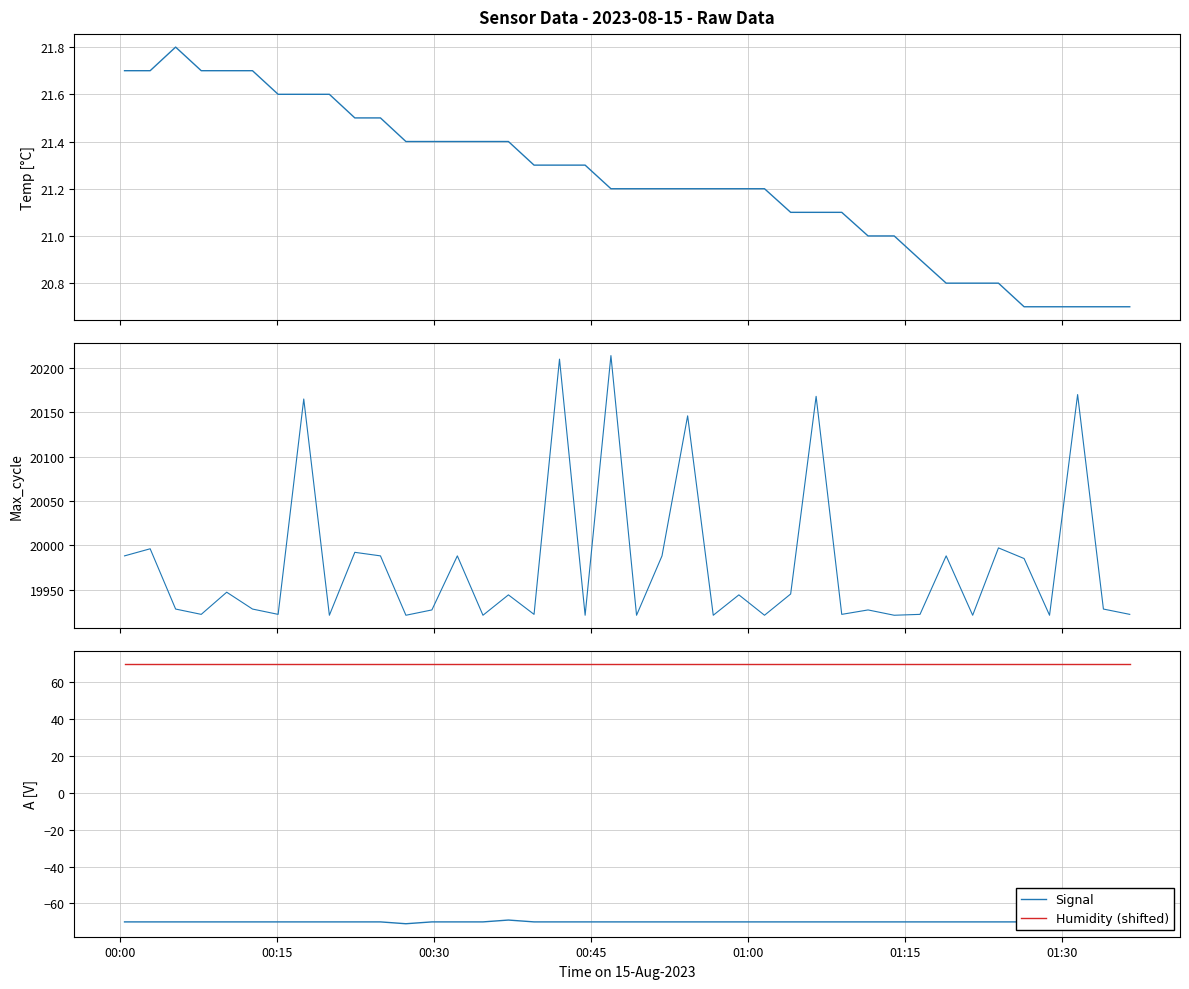

Reading left to right, transcribe all the data shown in this chart.

Temp: 21.7	21.7	21.8	21.7	21.7	21.7	21.6	21.6	21.6	21.5	21.5	21.4	21.4	21.4	21.4	21.4	21.3	21.3	21.3	21.2	21.2	21.2	21.2	21.2	21.2	21.2	21.1	21.1	21.1	21.0	21.0	20.9	20.8	20.8	20.8	20.7	20.7	20.7	20.7	20.7
Max_cycle: 19988.0	19996.0	19928.0	19922.0	19947.0	19928.0	19922.0	20165.0	19921.0	19992.0	19988.0	19921.0	19927.0	19988.0	19921.0	19944.0	19922.0	20210.0	19921.0	20214.0	19921.0	19988.0	20146.0	19921.0	19944.0	19921.0	19945.0	20168.0	19922.0	19927.0	19921.0	19922.0	19988.0	19921.0	19997.0	19985.0	19921.0	20170.0	19928.0	19922.0
Signal: -70.0	-70.0	-70.0	-70.0	-70.0	-70.0	-70.0	-70.0	-70.0	-70.0	-70.0	-71.0	-70.0	-70.0	-70.0	-69.0	-70.0	-70.0	-70.0	-70.0	-70.0	-70.0	-70.0	-70.0	-70.0	-70.0	-70.0	-70.0	-70.0	-70.0	-70.0	-70.0	-70.0	-70.0	-70.0	-70.0	-70.0	-70.0	-70.0	-70.0
Humidity (shifted): 70.0	70.0	70.0	70.0	70.0	70.0	70.0	70.0	70.0	70.0	70.0	70.0	70.0	70.0	70.0	70.0	70.0	70.0	70.0	70.0	70.0	70.0	70.0	70.0	70.0	70.0	70.0	70.0	70.0	70.0	70.0	70.0	70.0	70.0	70.0	70.0	70.0	70.0	70.0	70.0